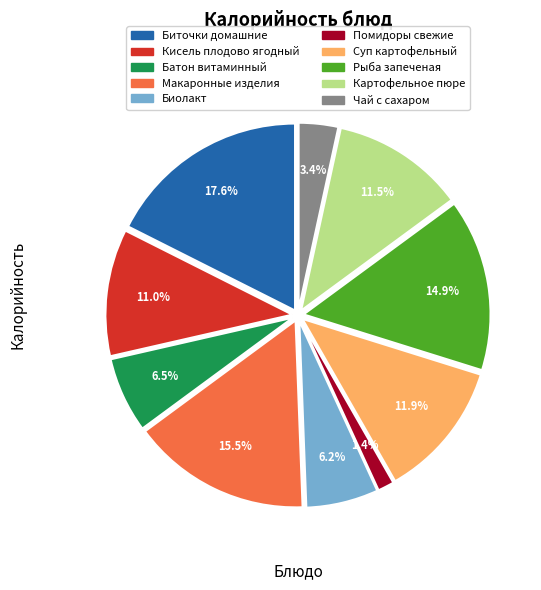

Count the number of slices in the pie.

10